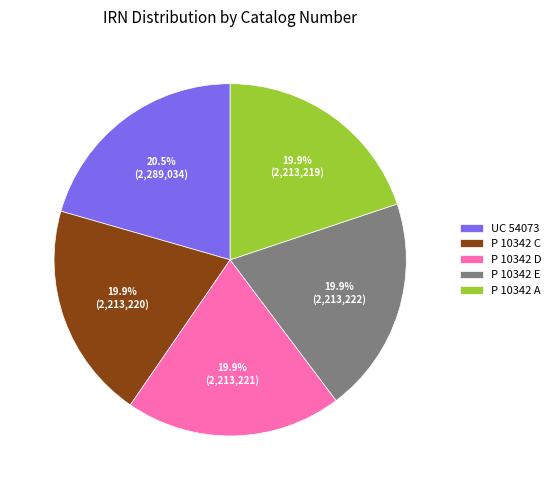

To the nearest percent, what portion does P 10342 A represent?

20%